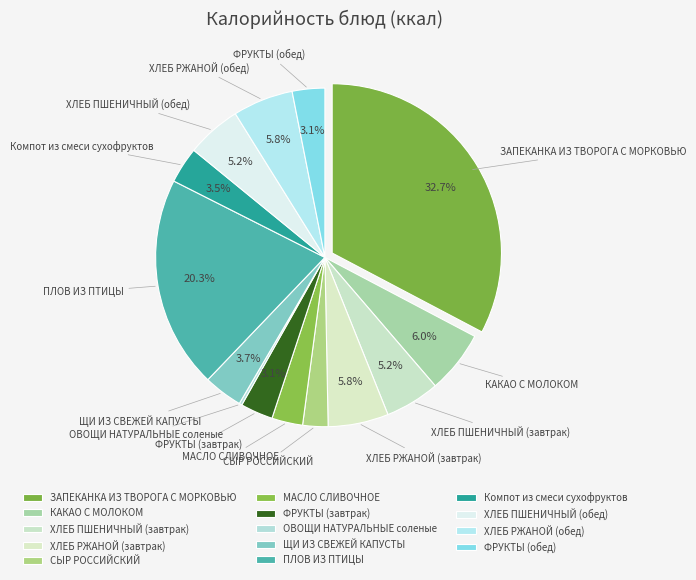

How much of the chart is everything except ХЛЕБ ПШЕНИЧНЫЙ (завтрак)?

94.8%